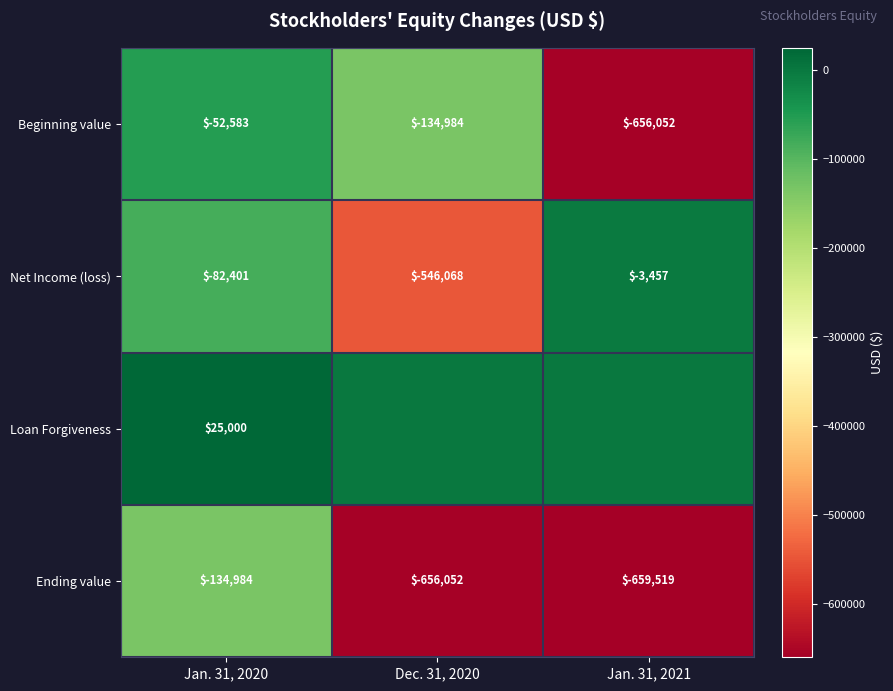

List the labels in order of Beginning value value, largest first.

Jan. 31, 2020, Dec. 31, 2020, Jan. 31, 2021